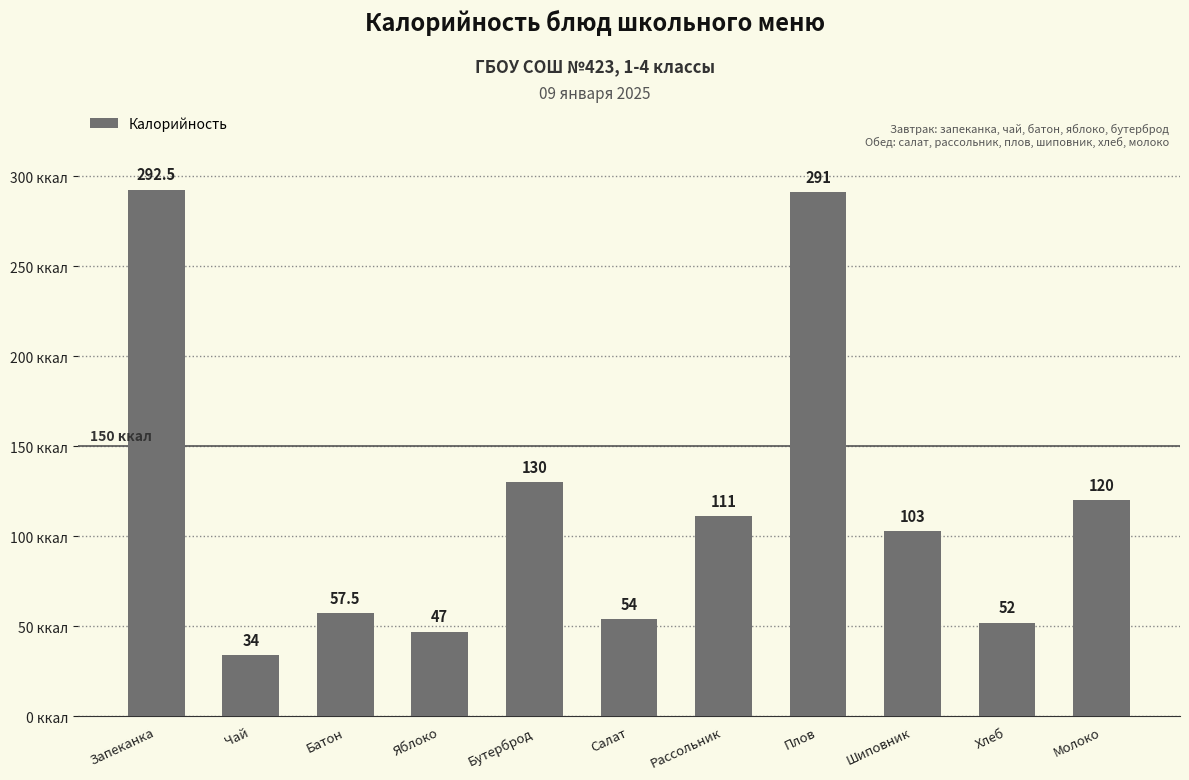

What is the difference between the second highest and second lowest values?

244.0